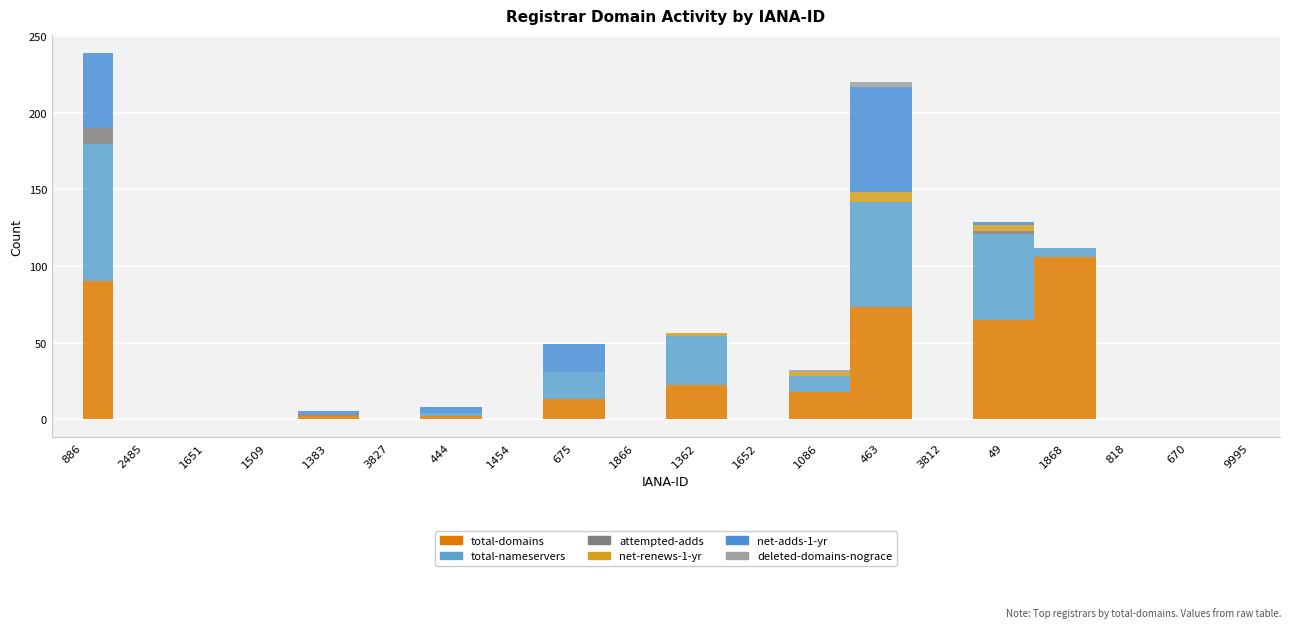

How many interior local peaks does the net-renews-1-yr series have?

3